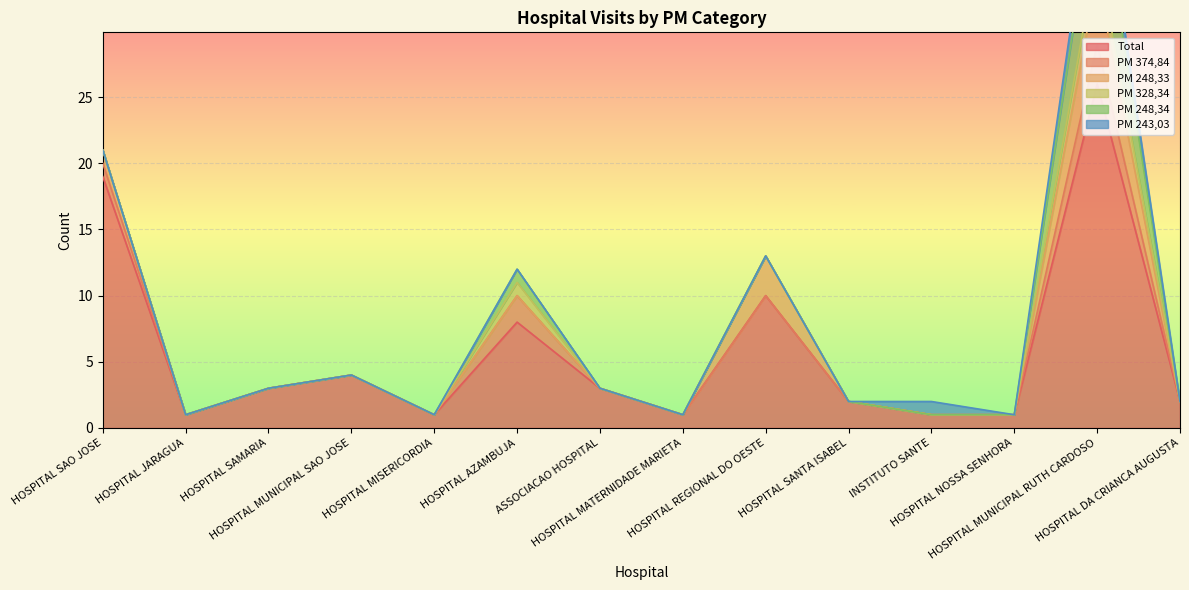

The PM 328,34 series shows 0 at INSTITUTO SANTE. True or false?

True